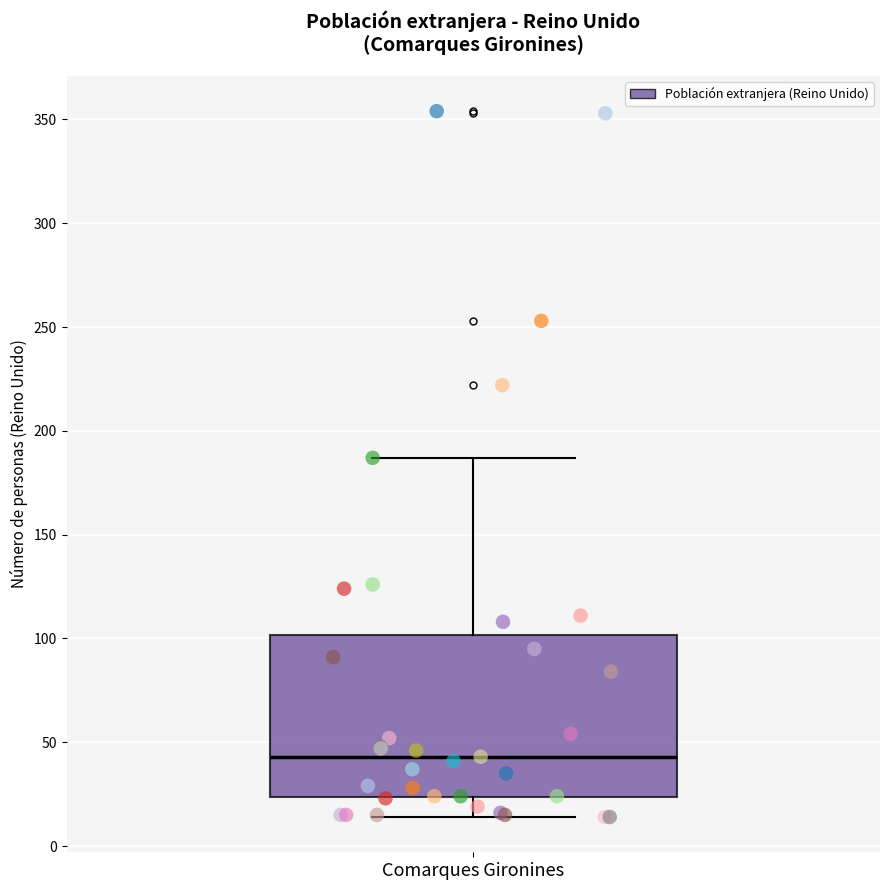

Transcribe this box plot: give where the median line is, the range the box spans, and where the two whiskers end, as read against the y-axis. The values are not printed on the chart, so give them approximately, as read against the axis.

median 45, box 25 to 100, whiskers 15 to 185